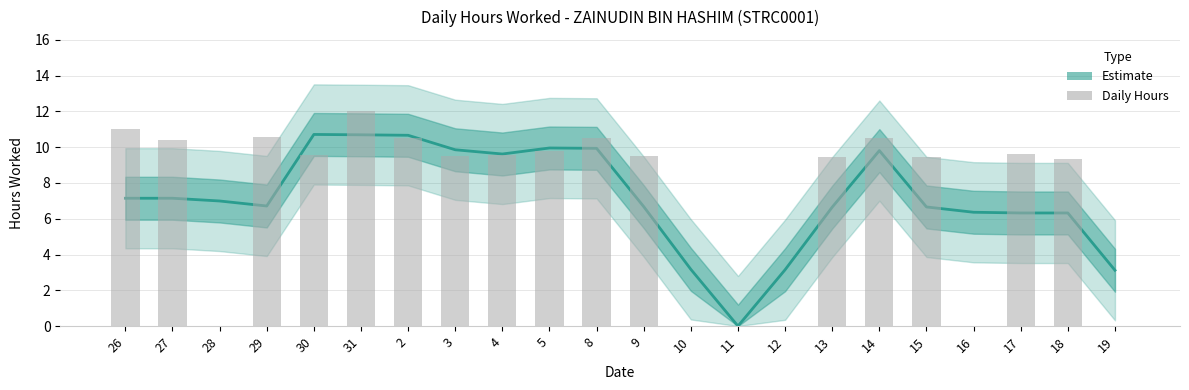

What is the difference between the Daily Hours values at 29 and 19?

10.6